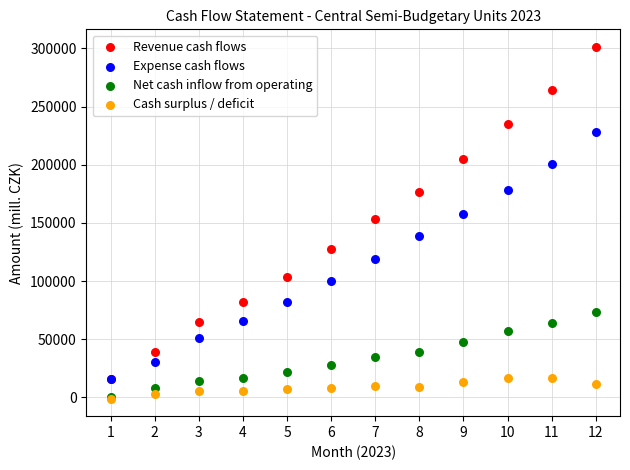

Across all series, what Y value is closest to 150112?

153618.1